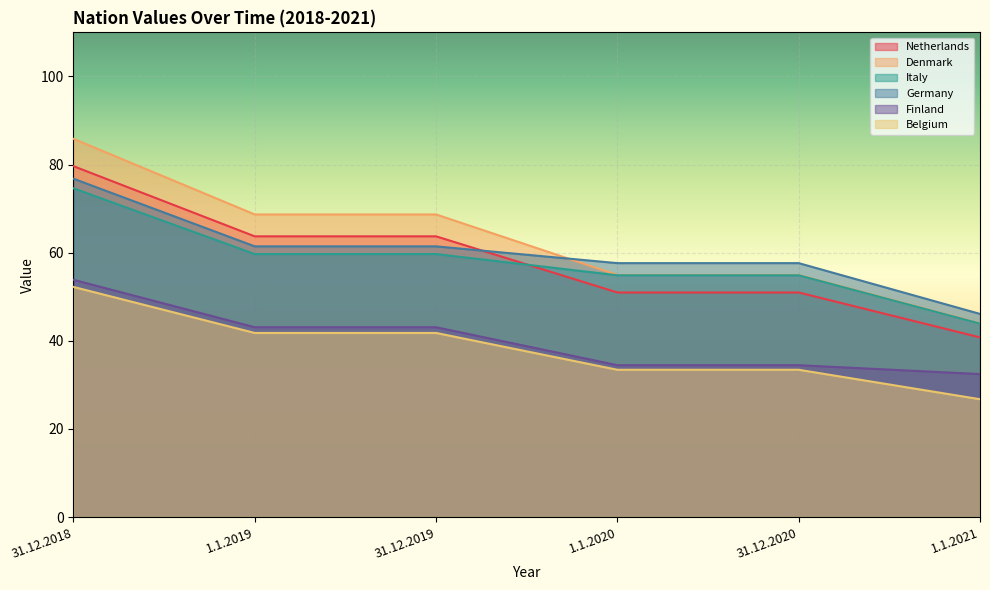

How many data points in Finland are less than 43?

3